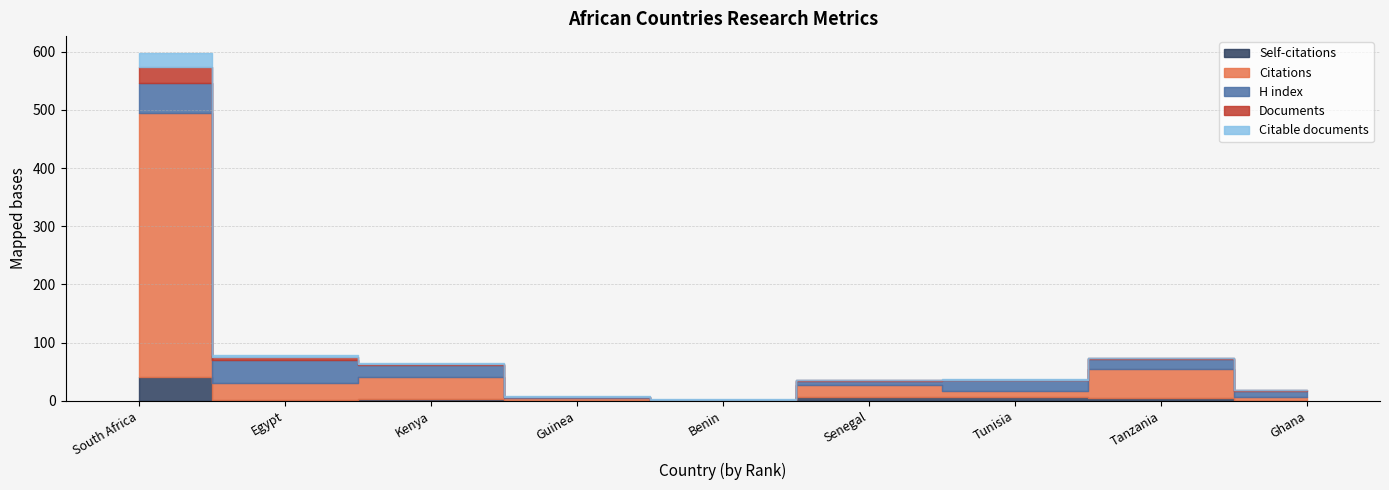

What are all the series names shown in the legend?

Citations, Self-citations, H index, Documents, Citable documents